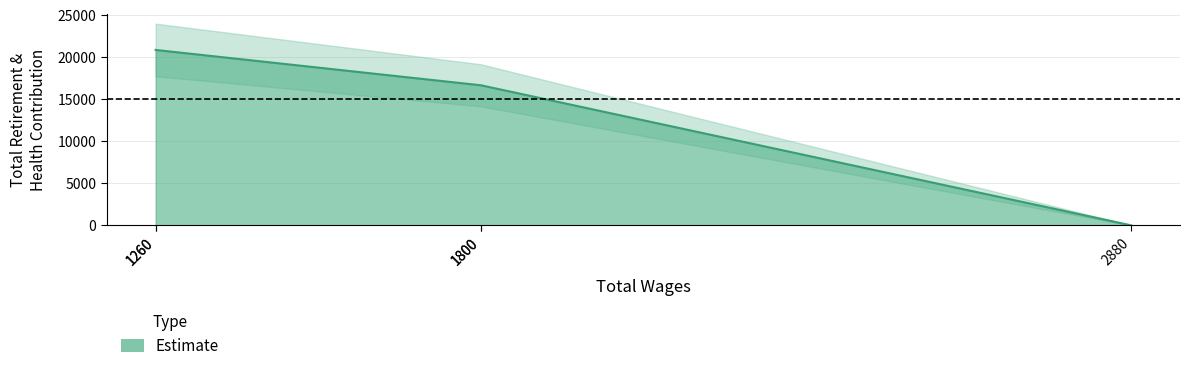

How many values exceed 16660?

2